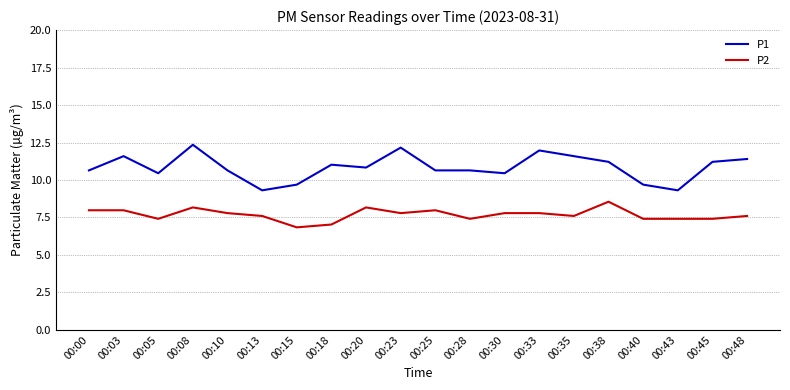

True or false: P2 and P1 cross at least once.

False